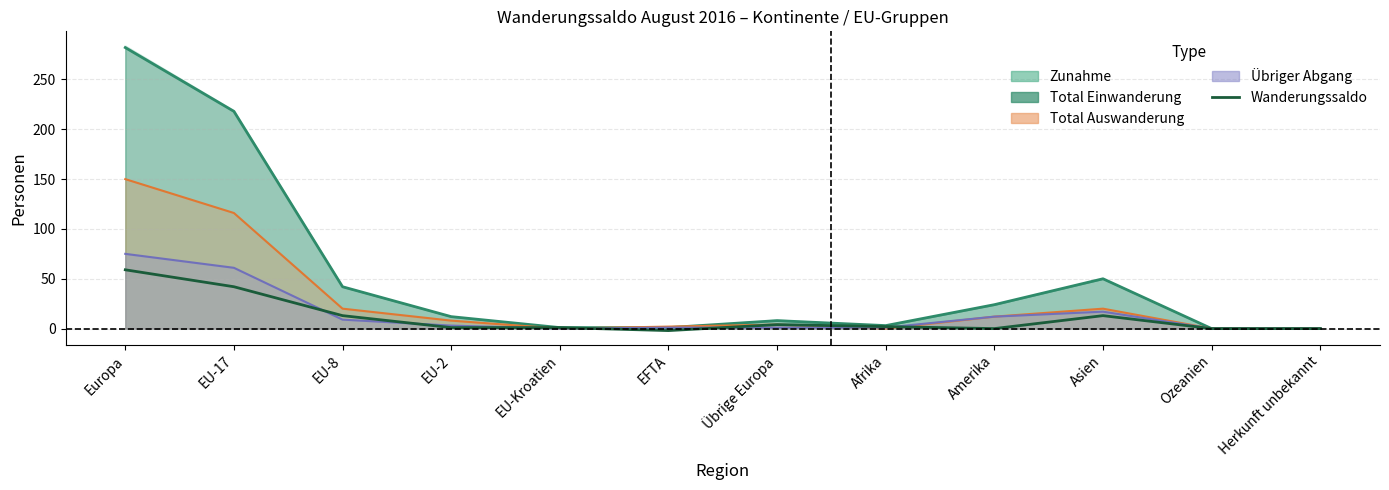

Where is the data nearest to the value 28?

EU-17